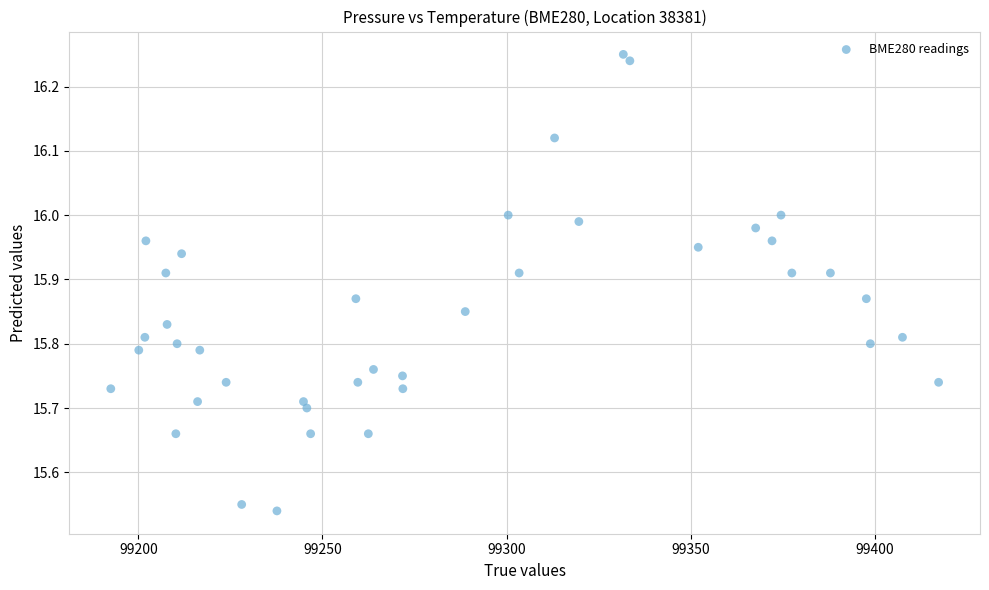

What is the range of Y values (max minus min)?

0.7